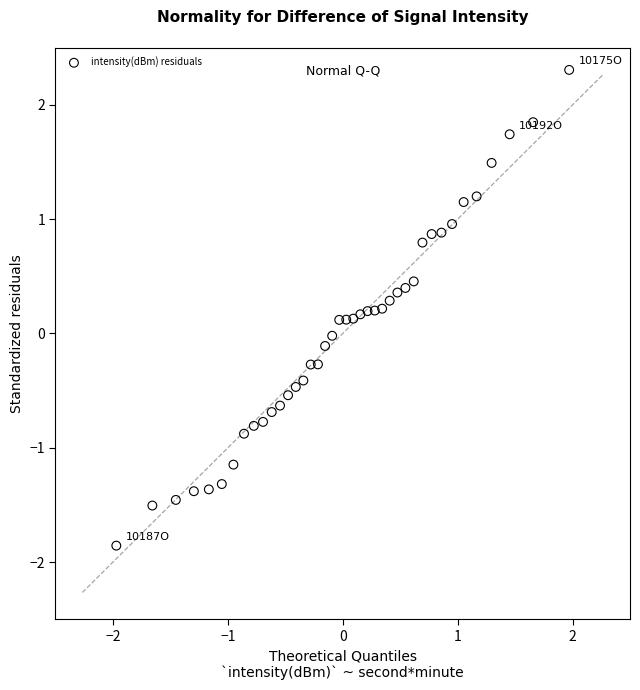

What is the range of Y values (max minus min)?

4.2